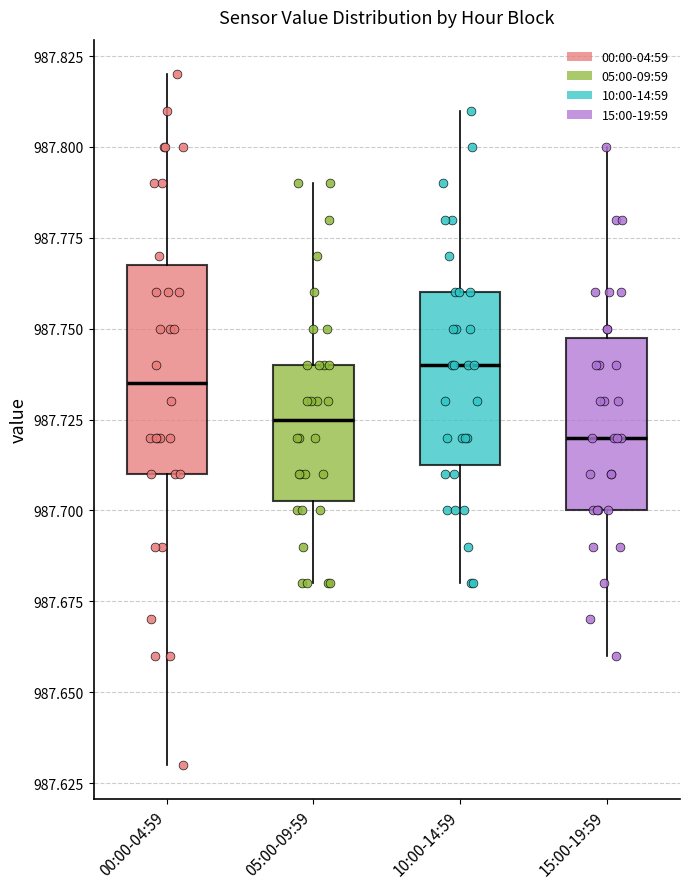

Where is the lower edge of the box for 05:00-09:59 on the y-axis? The values are not printed on the chart, so give them approximately, as read against the axis.

987.705